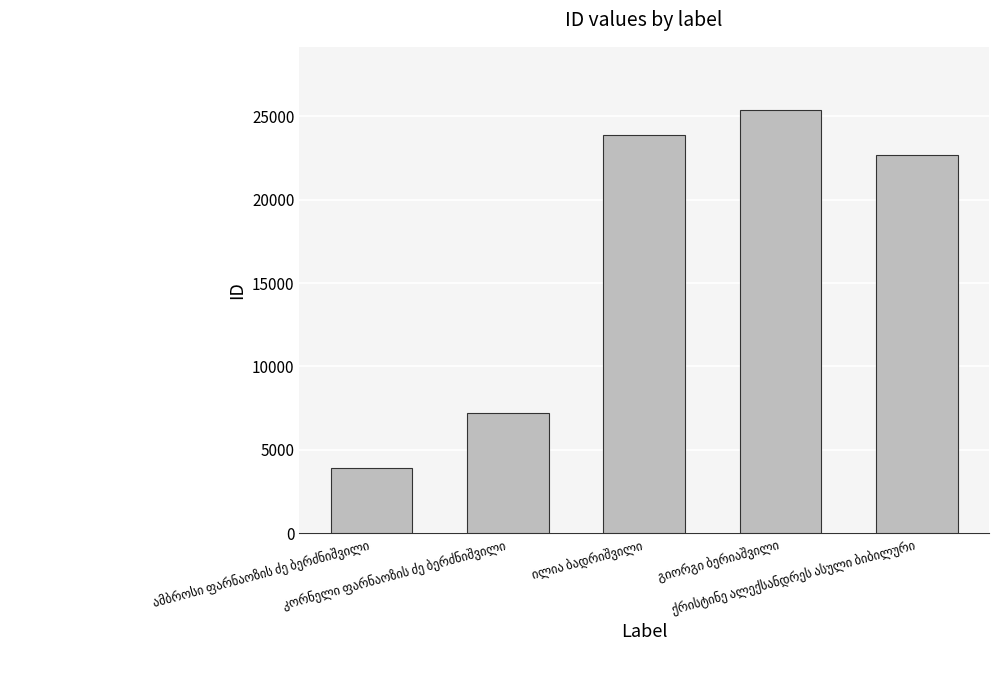

What is the average value?

16608